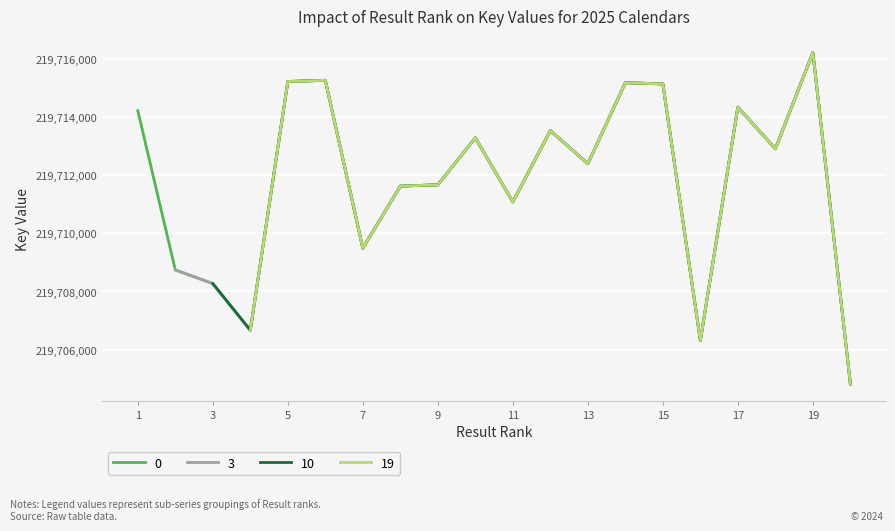

What is the value of the 10th point from the left?

219713289